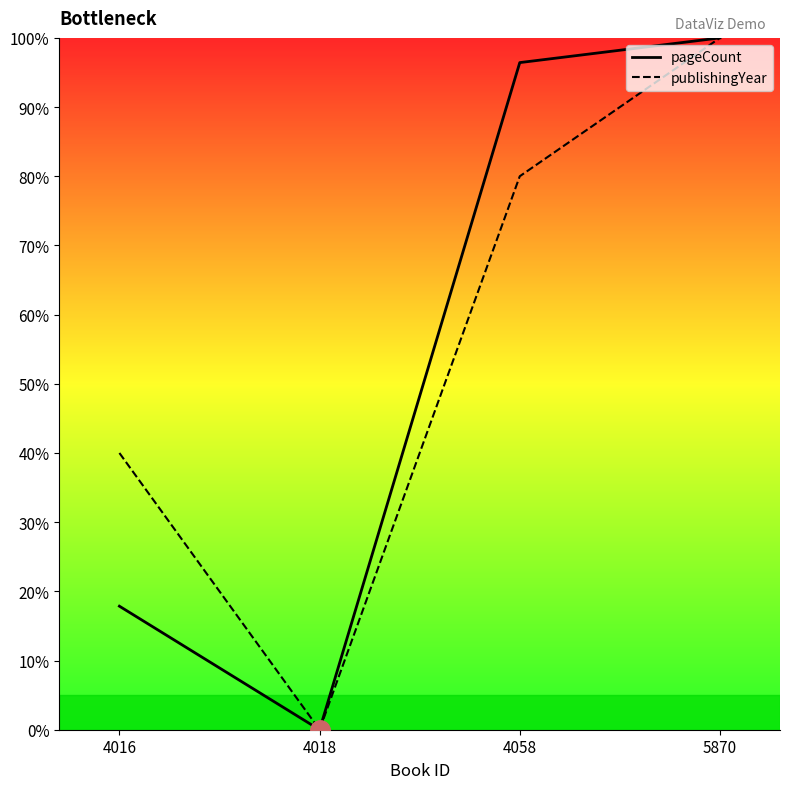

What is the difference between the publishingYear values at 4058 and 4018?

80.0